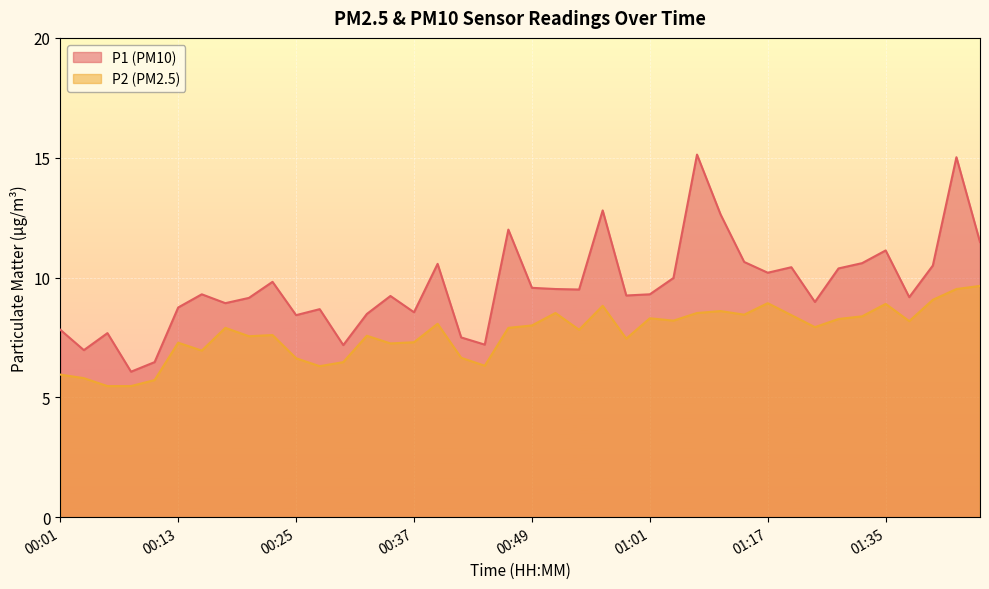

Which series changed the most between 00:20 and 00:22?

P1